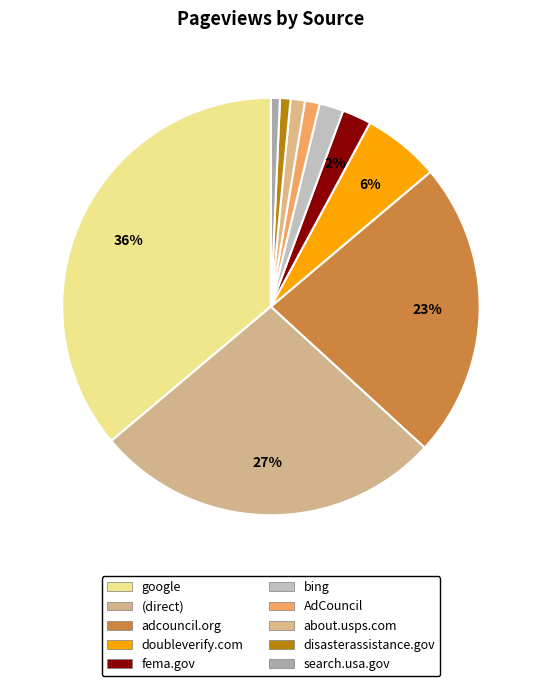

How many slices are in this pie chart?

10